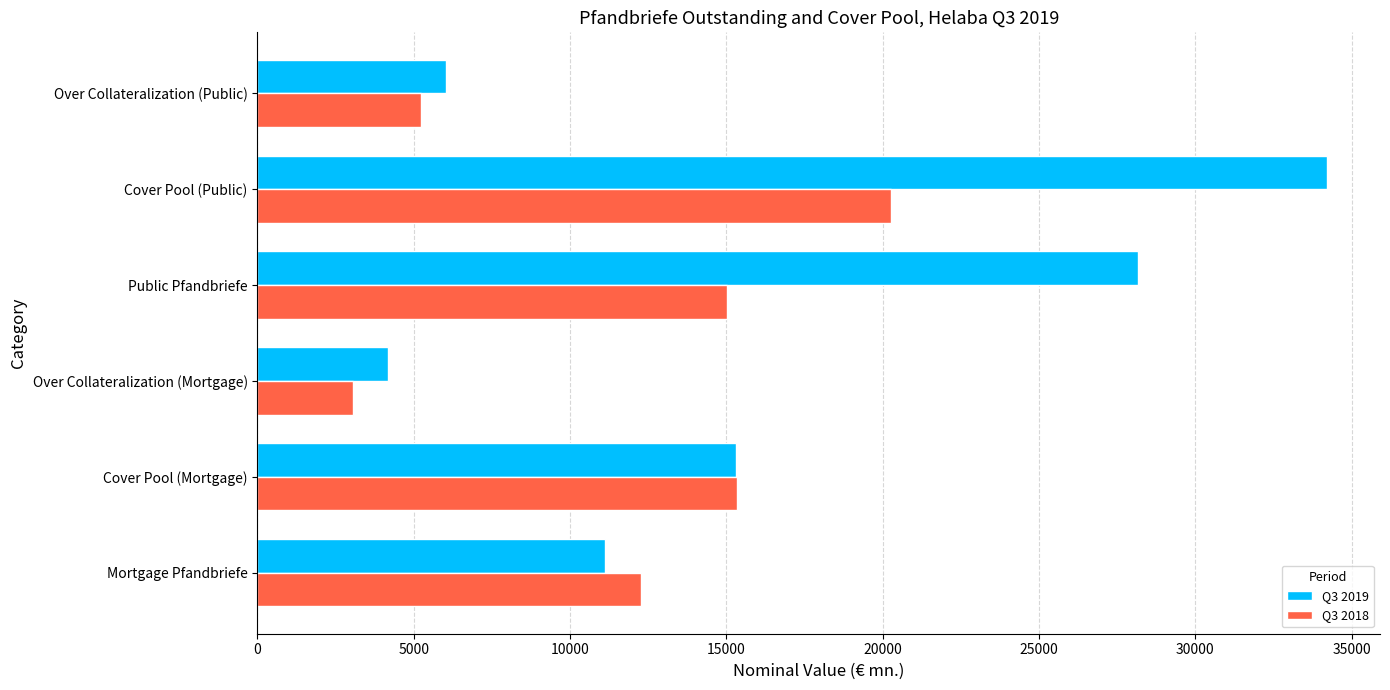

At how many categories does at least one series exceed 6711?

4